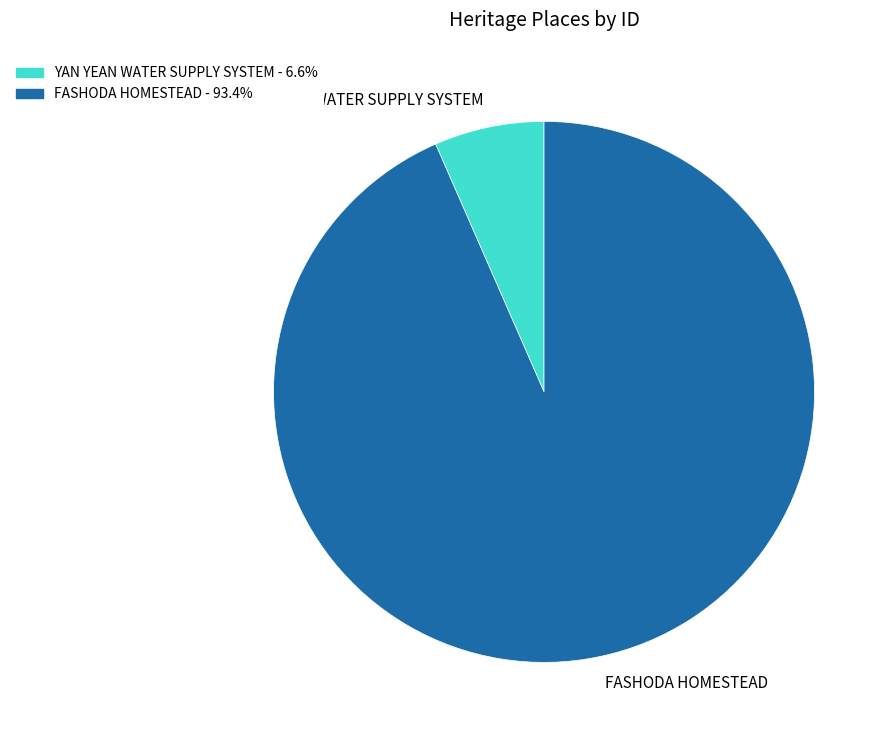

The YAN YEAN WATER SUPPLY SYSTEM slice represents 14% of the pie. True or false?

False